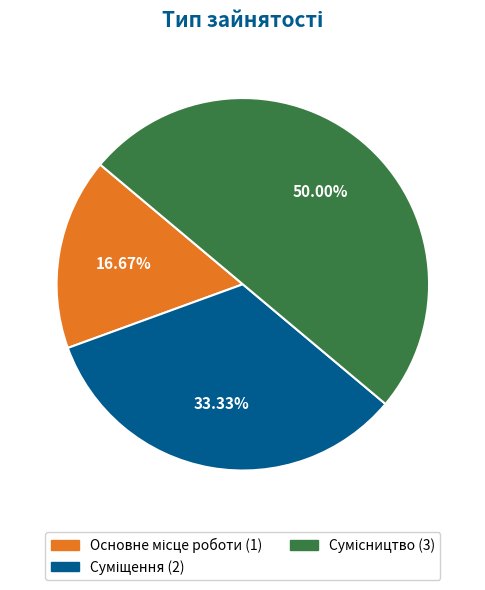

The Основне місце роботи slice represents 27% of the pie. True or false?

False